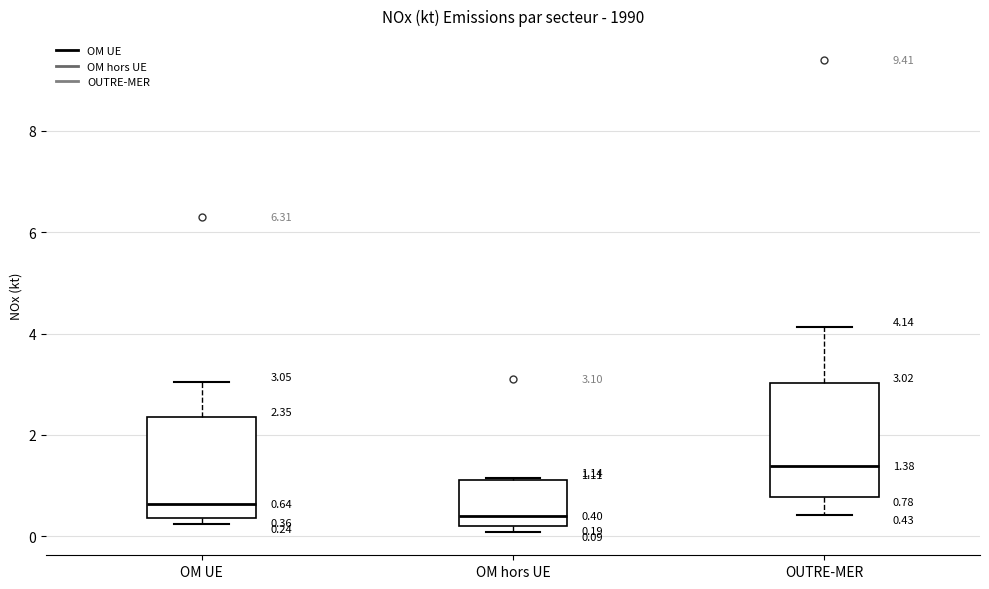

Which box is the tallest, from its lower edge to its upper edge?

OUTRE-MER